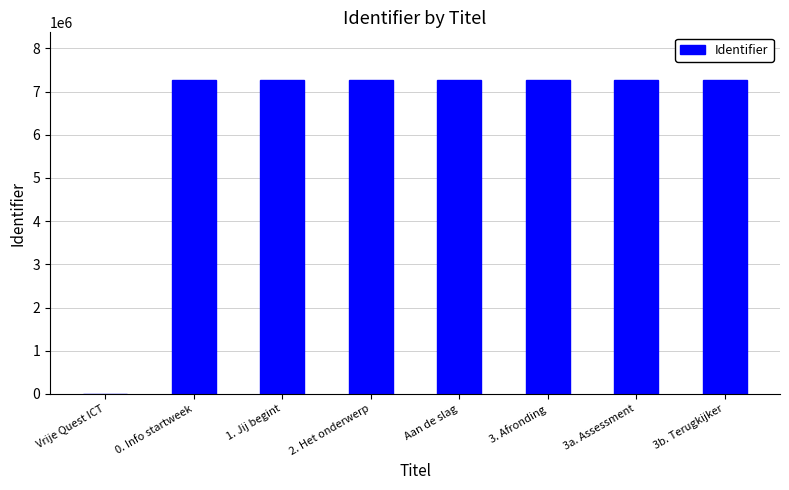

What is the ratio of the value at 3b. Terugkijker to the value at 2. Het onderwerp?

1.0